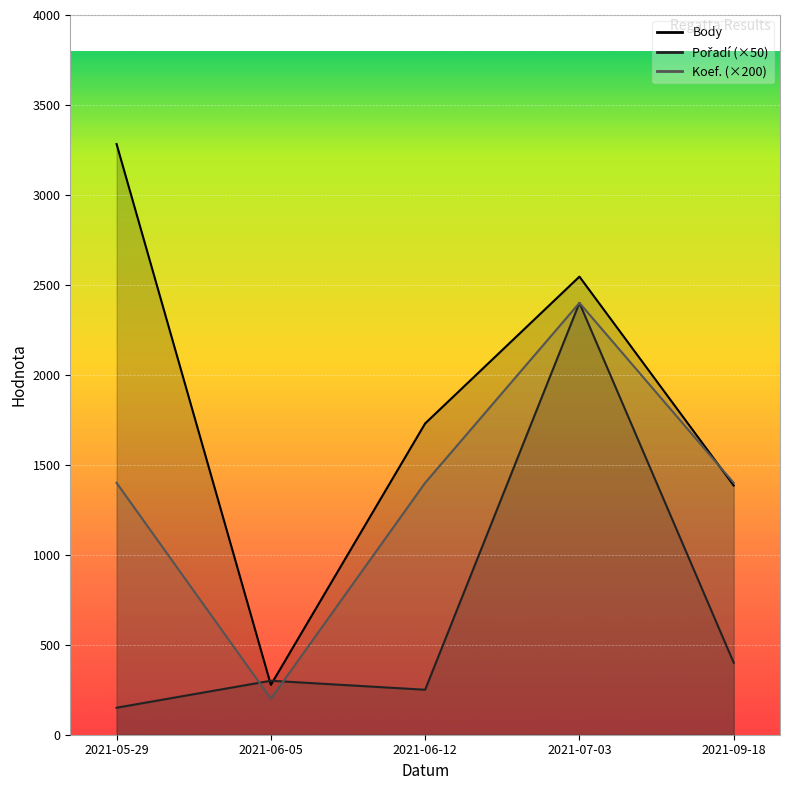

How many times do Body and Pořadí cross each other?

2